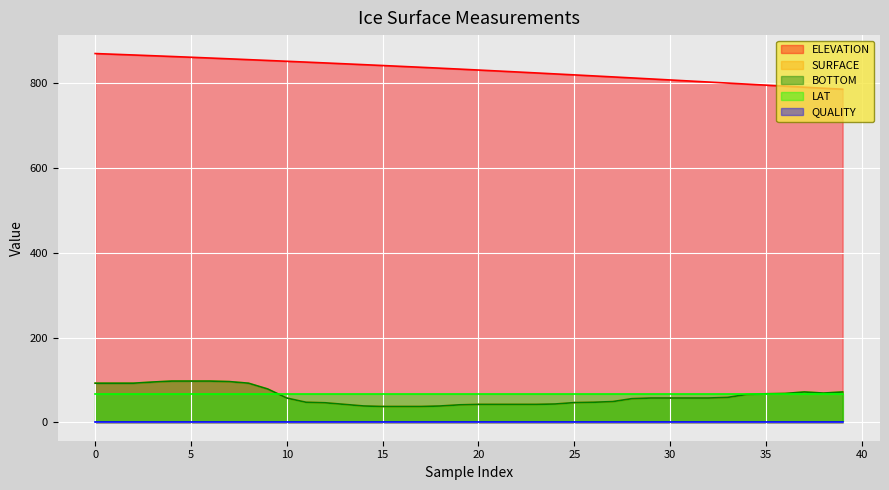

Does the chart display data point markers on the line(s)?

No